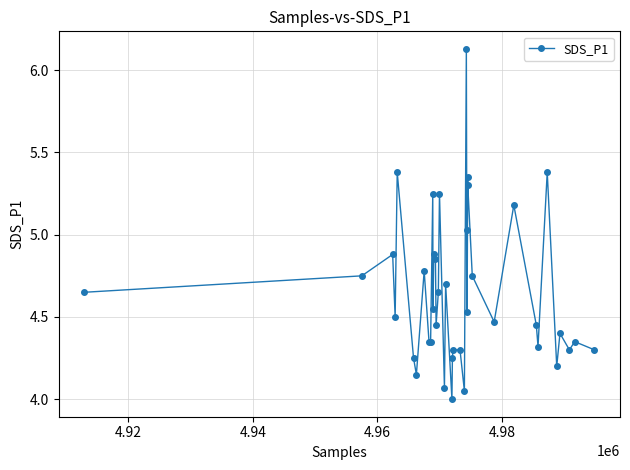

What is the sum of all values?

186.0